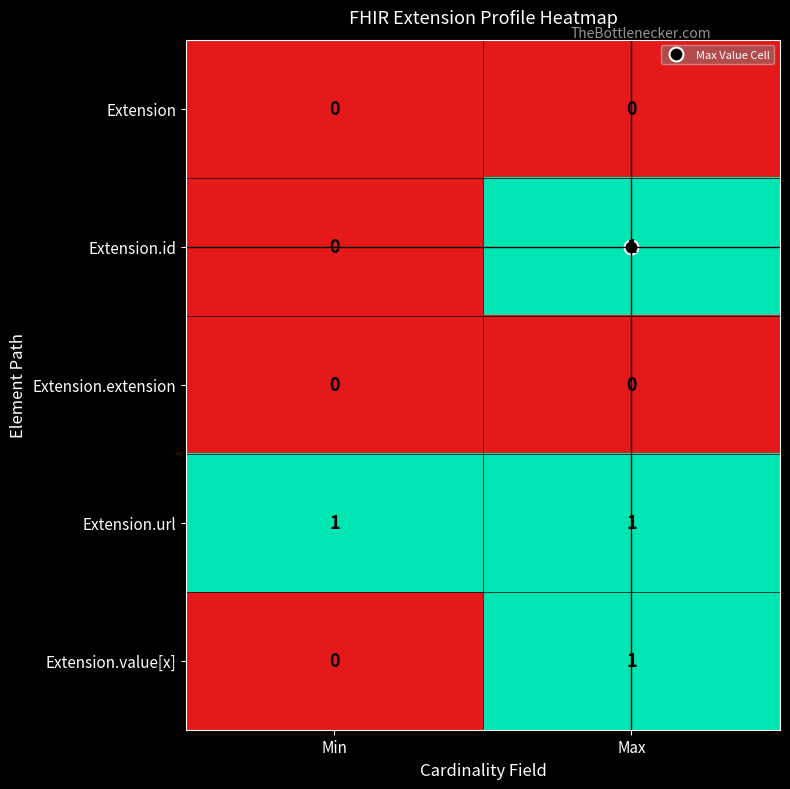

Which series has the largest total across all categories?

Extension.url